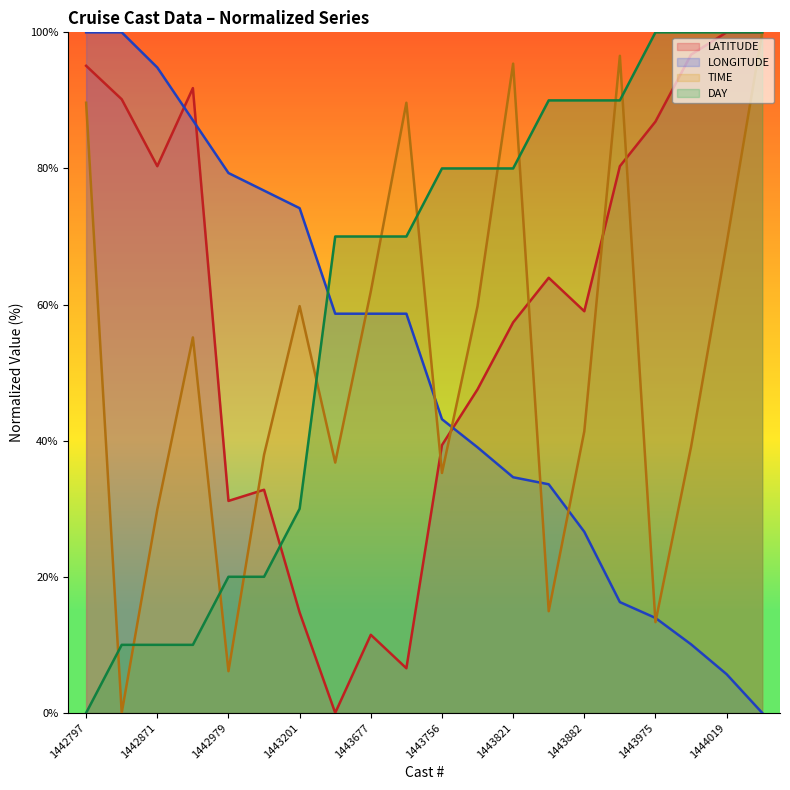

How many positive values does the DAY series have?

19